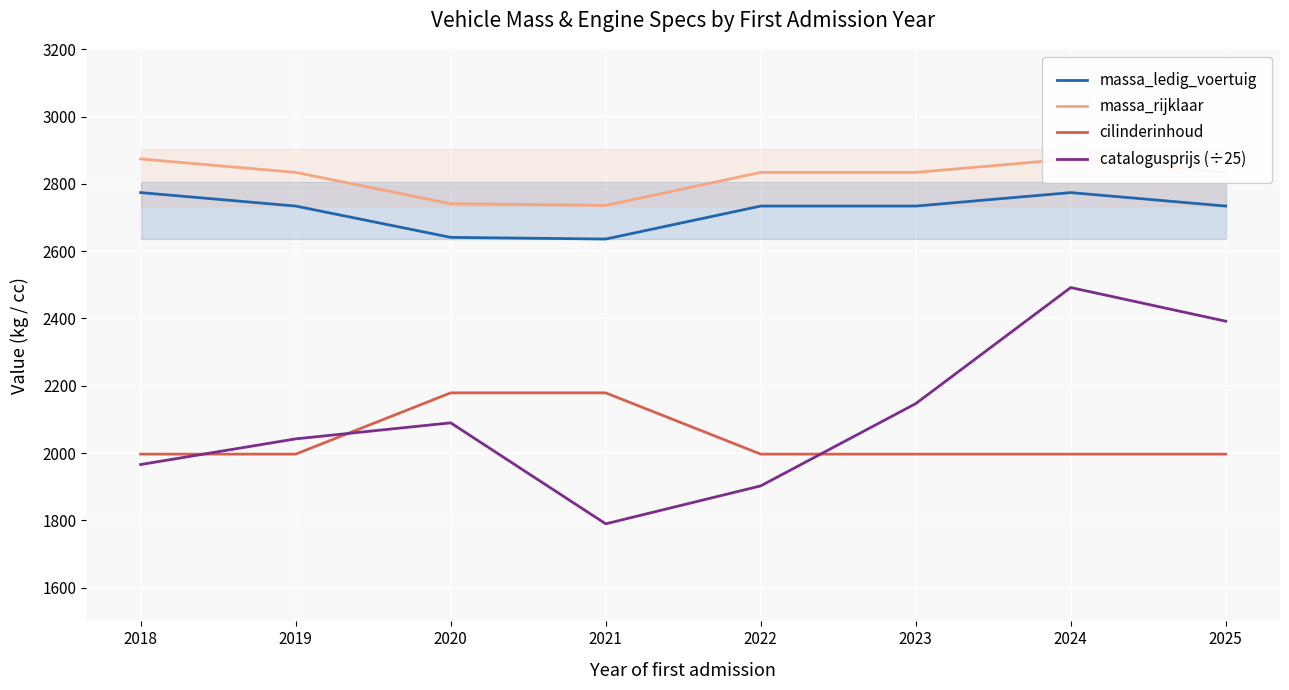

True or false: cilinderinhoud has more than 0 interior local peaks.

False